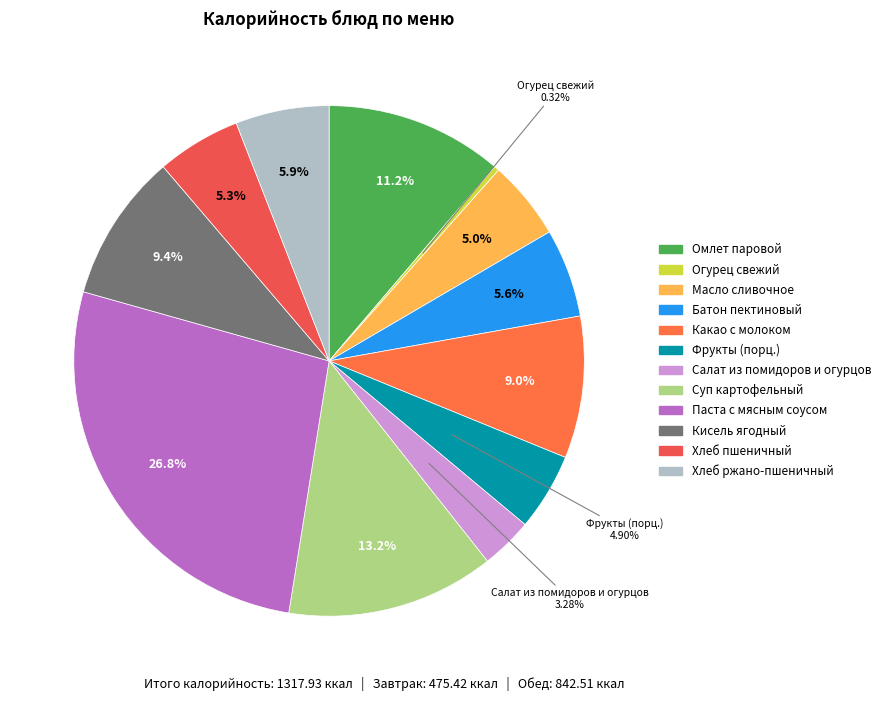

Is there any slice that represents more than half of the pie?

No